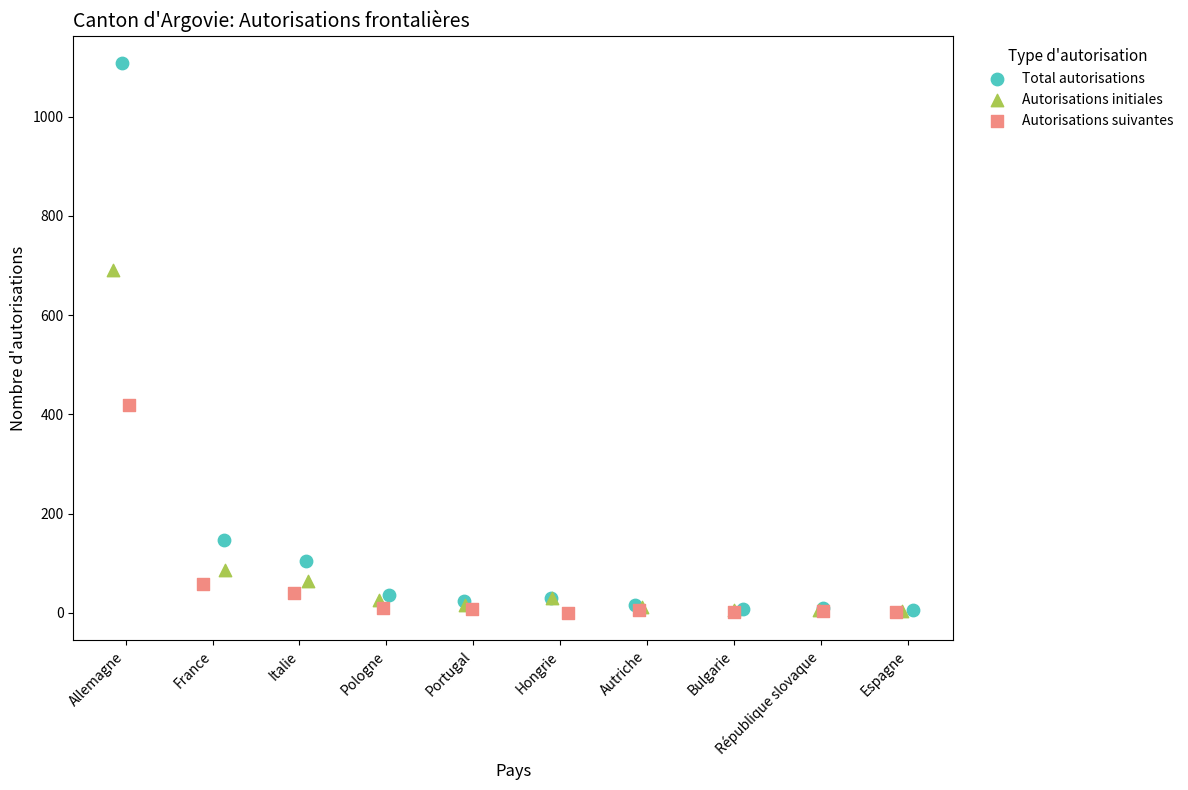

Which series reaches the maximum Y coordinate?

Total autorisations